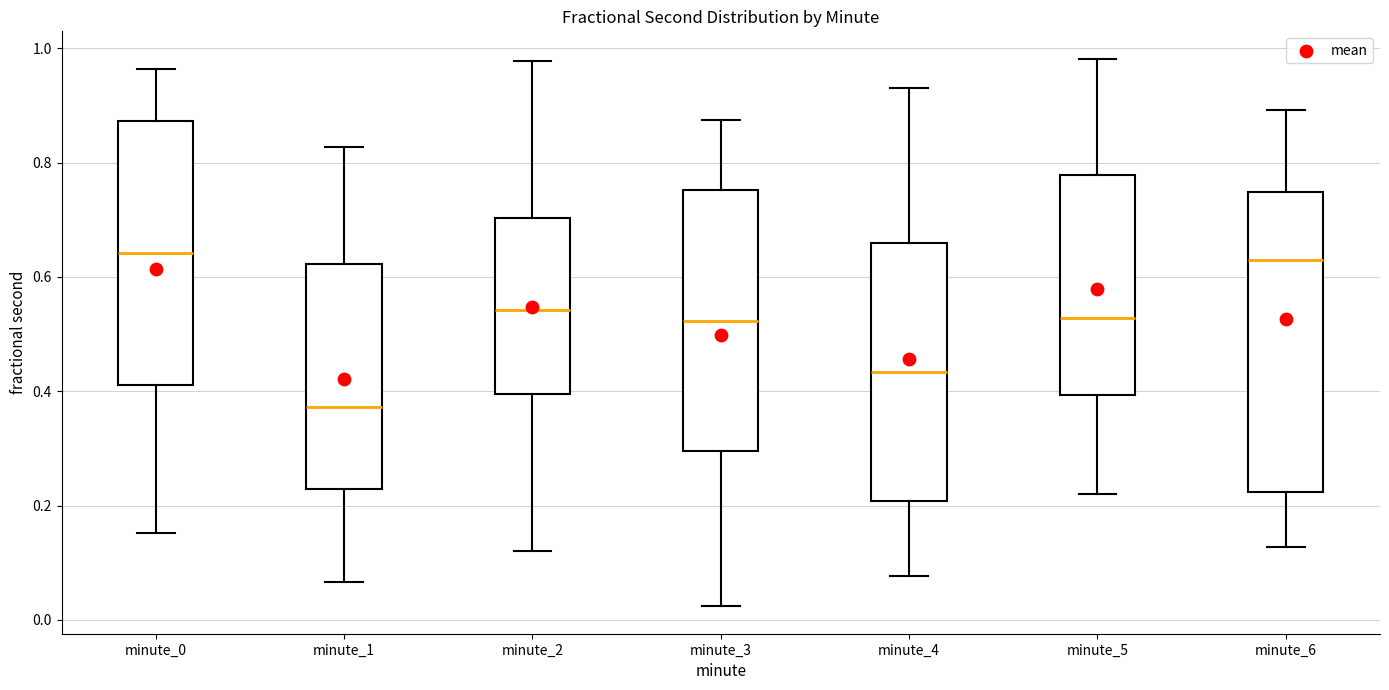

Reading left to right, read every box against the y-axis: the position of its median line, the range the box covers, and the ends of its whiskers. The values are not printed on the chart, so give them approximately, as read against the axis.

minute_0: median 0.64, box 0.42 to 0.88, whiskers 0.16 to 0.96
minute_1: median 0.38, box 0.22 to 0.62, whiskers 0.06 to 0.82
minute_2: median 0.54, box 0.40 to 0.70, whiskers 0.12 to 0.98
minute_3: median 0.52, box 0.30 to 0.76, whiskers 0.02 to 0.88
minute_4: median 0.44, box 0.20 to 0.66, whiskers 0.08 to 0.92
minute_5: median 0.52, box 0.40 to 0.78, whiskers 0.22 to 0.98
minute_6: median 0.62, box 0.22 to 0.74, whiskers 0.12 to 0.90